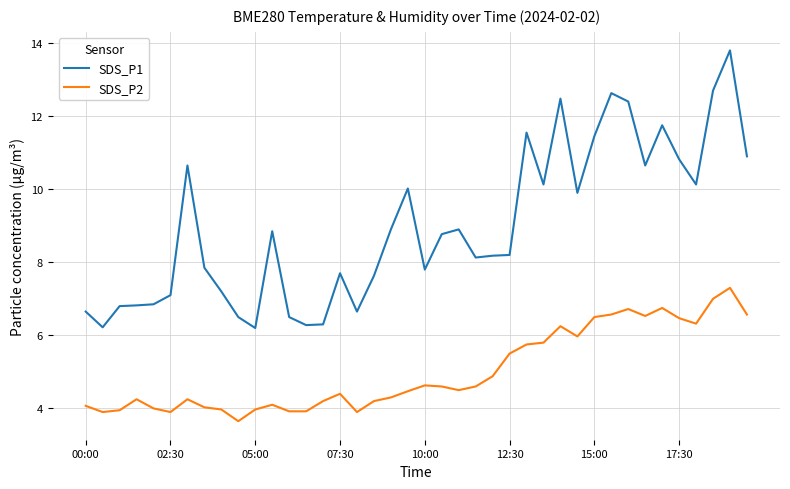

Which series has the largest range (max minus min)?

SDS_P1